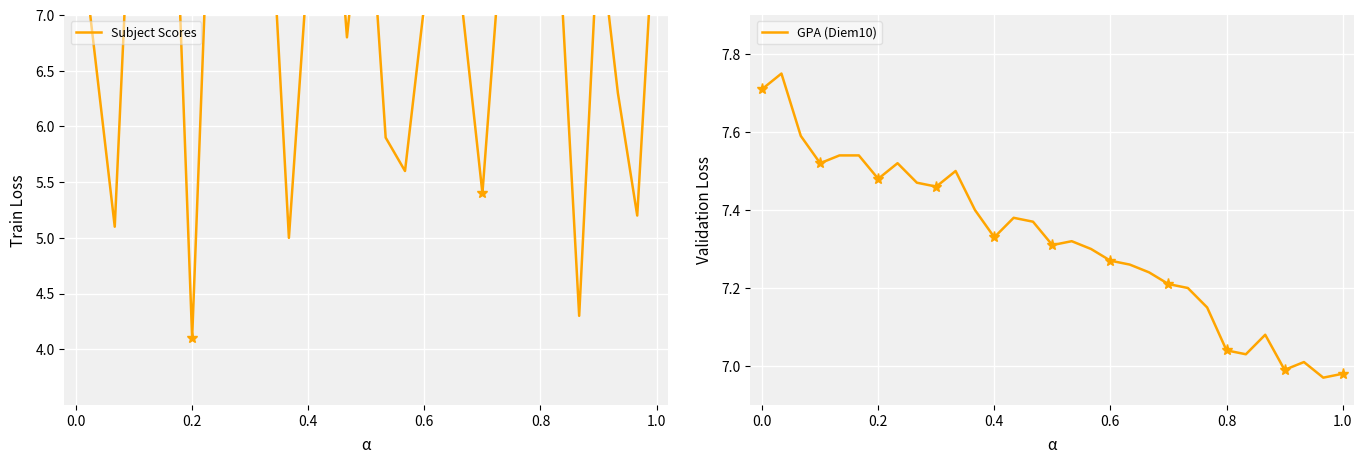

Which series has the largest range (max minus min)?

Subject Scores